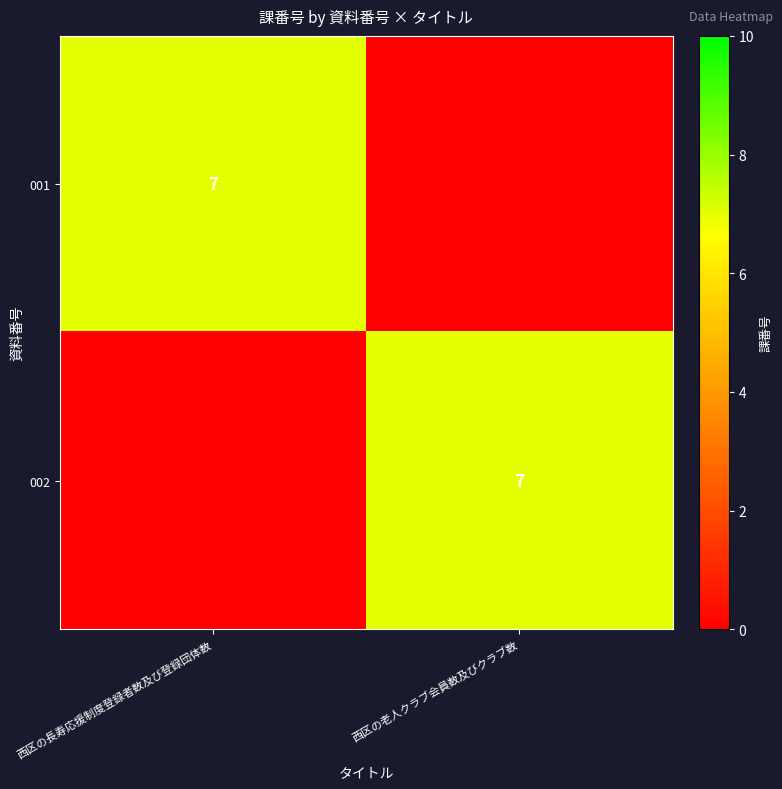

The 002 series shows 10 at 西区の老人クラブ会員数及びクラブ数. True or false?

False